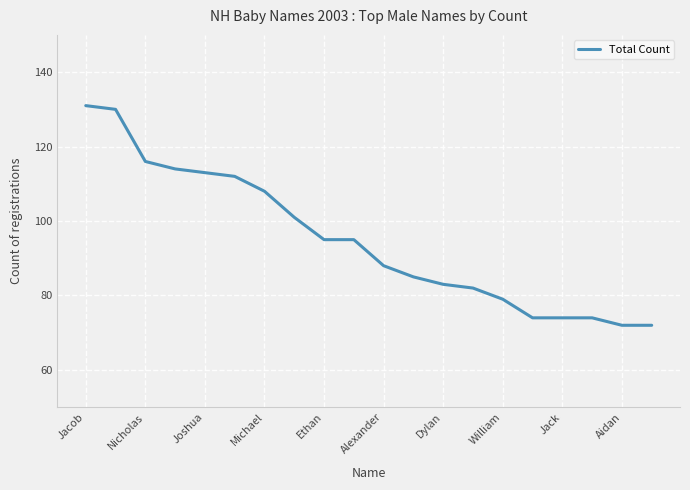

What is the maximum value shown in the chart?

131